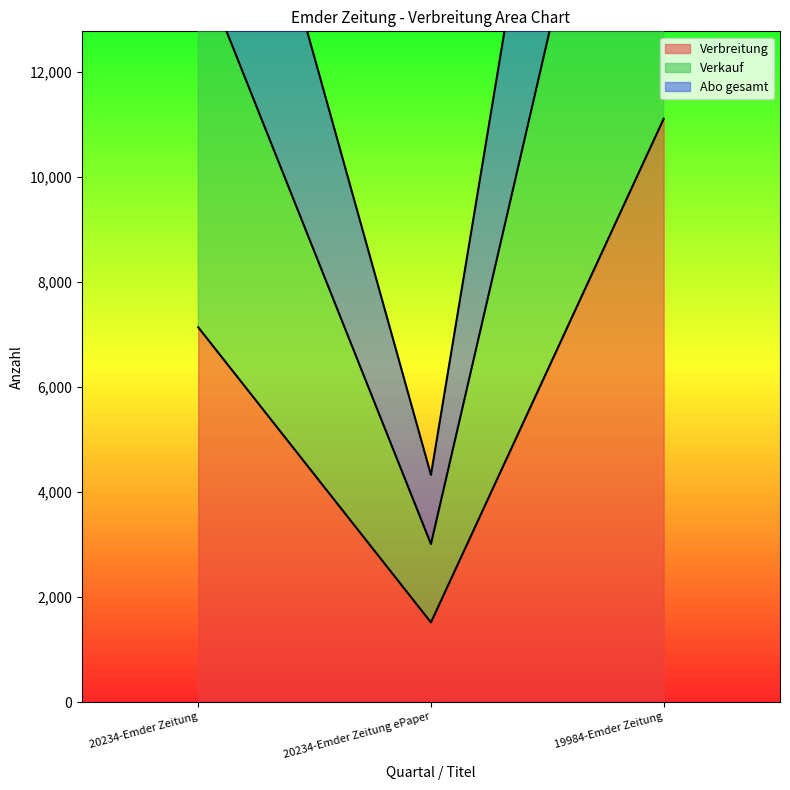

How many Verkauf values are between 3010 and 22183?

3